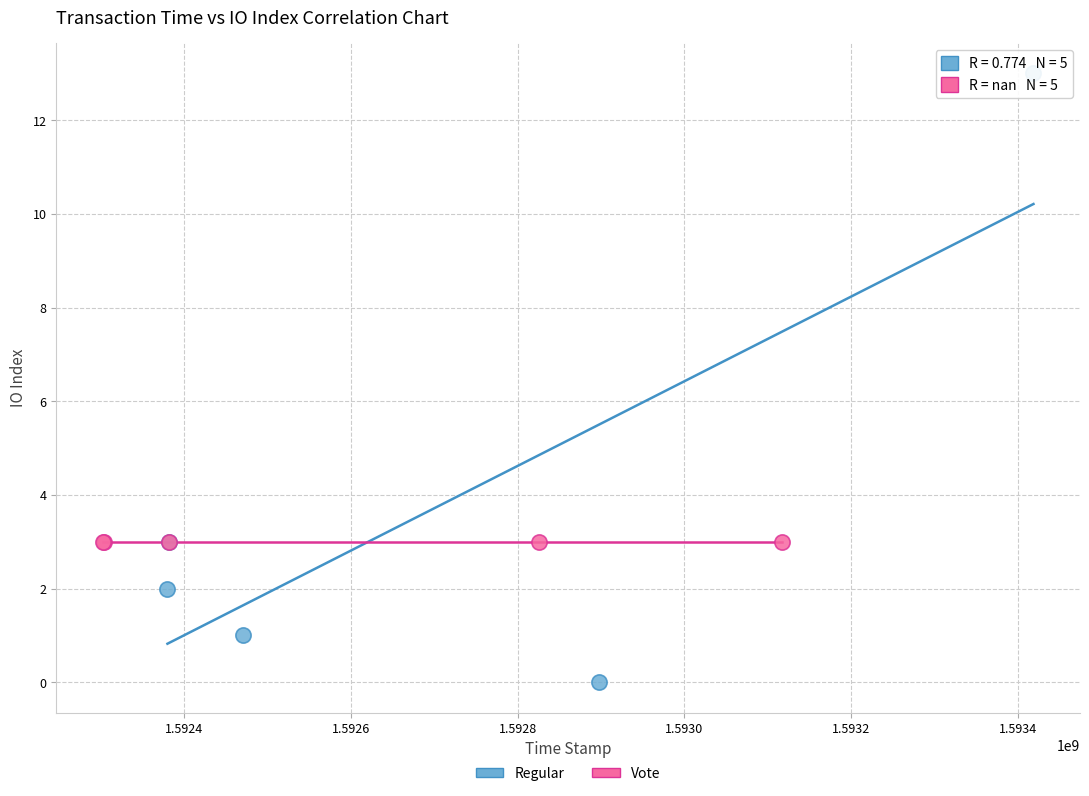

Which series reaches the maximum Y coordinate?

Regular